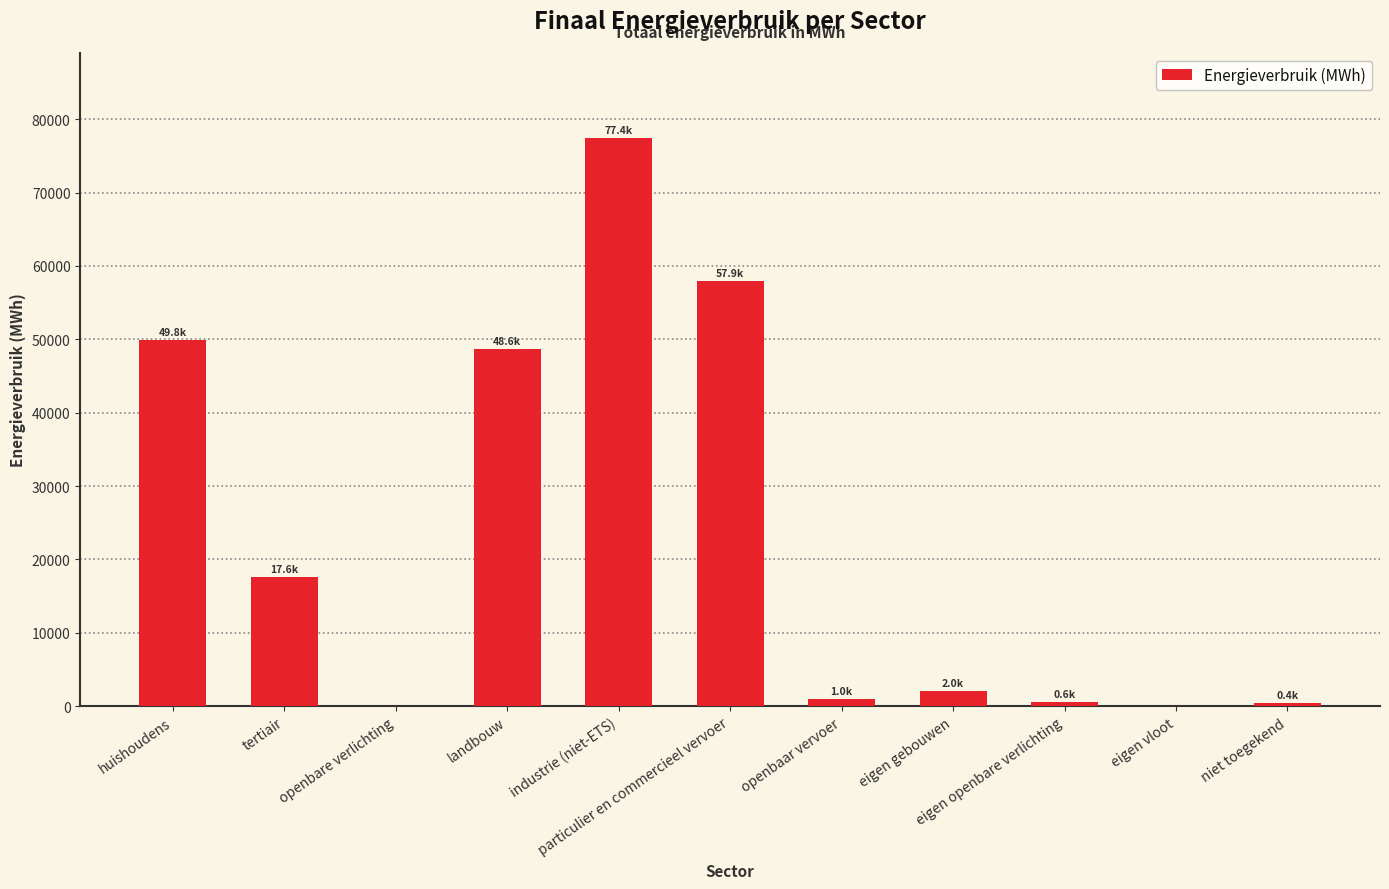

What is the average value?

23217.5